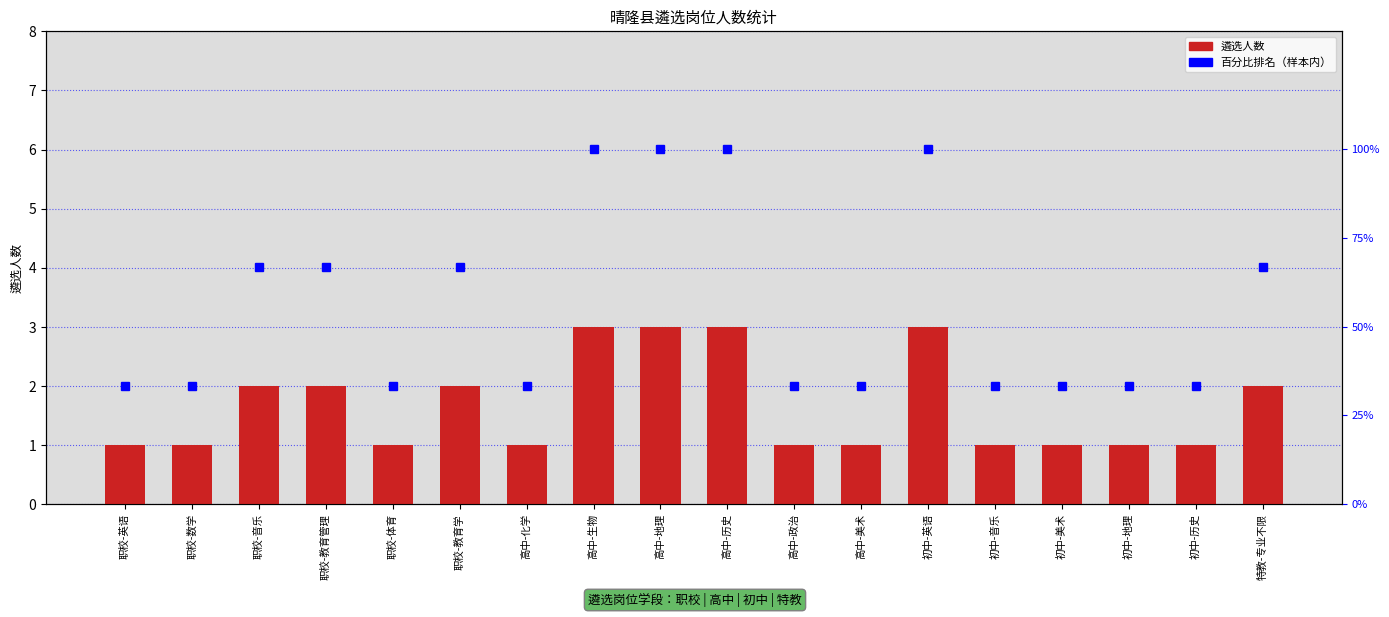

What is the sum of the 遴选人数 values at 职校-数学 and 初中-美术?

2.0